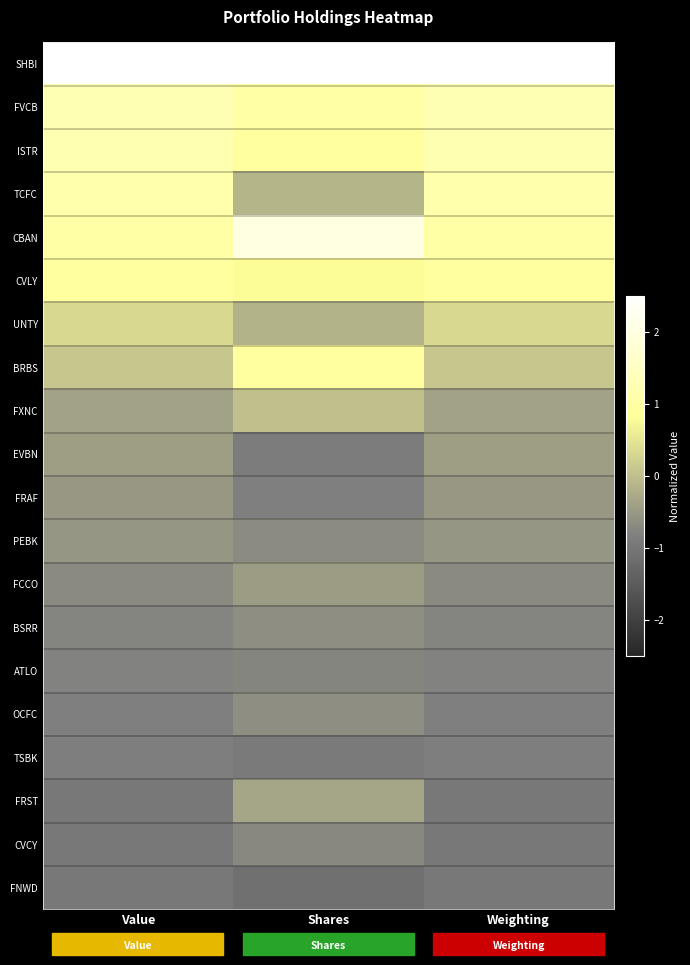

At Shares, list the series in order from smallest to largest.

FNWD, TSBK, EVBN, FRAF, ATLO, CVCY, PEBK, BSRR, OCFC, FCCO, FRST, UNTY, TCFC, FXNC, CVLY, BRBS, ISTR, FVCB, CBAN, SHBI